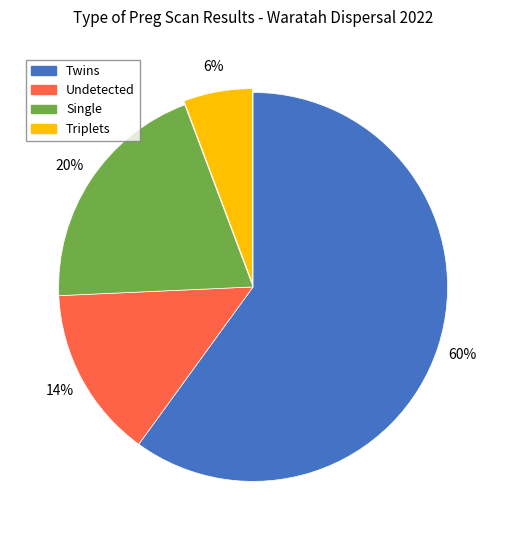

Is there any slice that represents more than half of the pie?

Yes